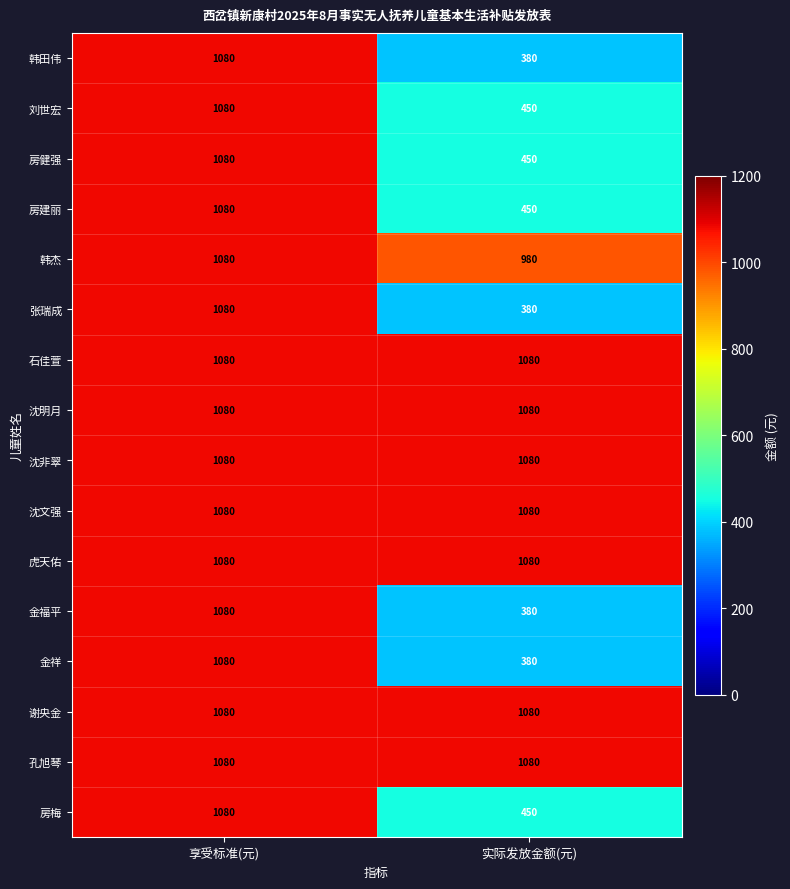

Read the 石佳萱 value at 享受标准(元).

1080